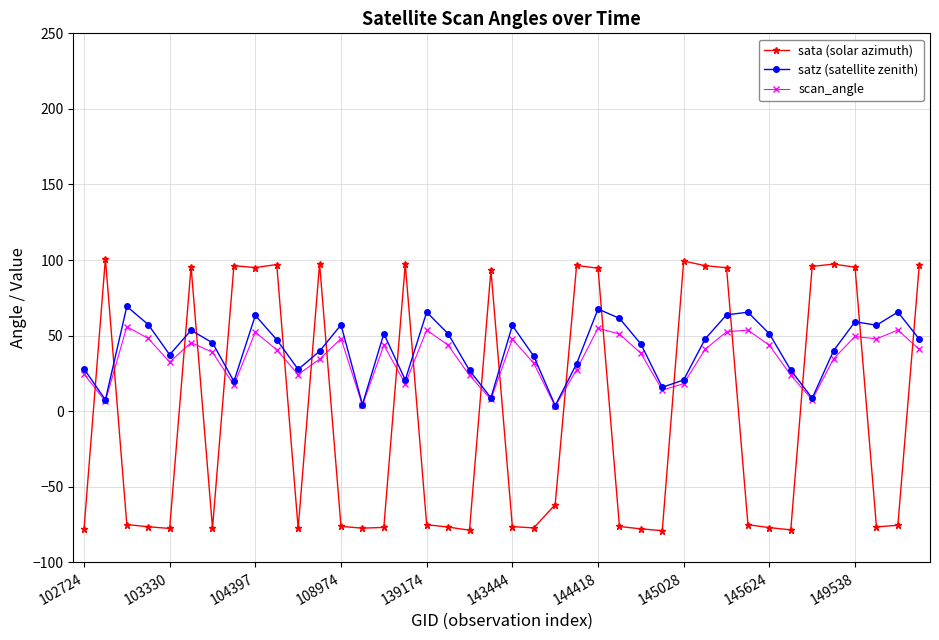

How many times do sata (solar azimuth) and scan_angle cross each other?

19